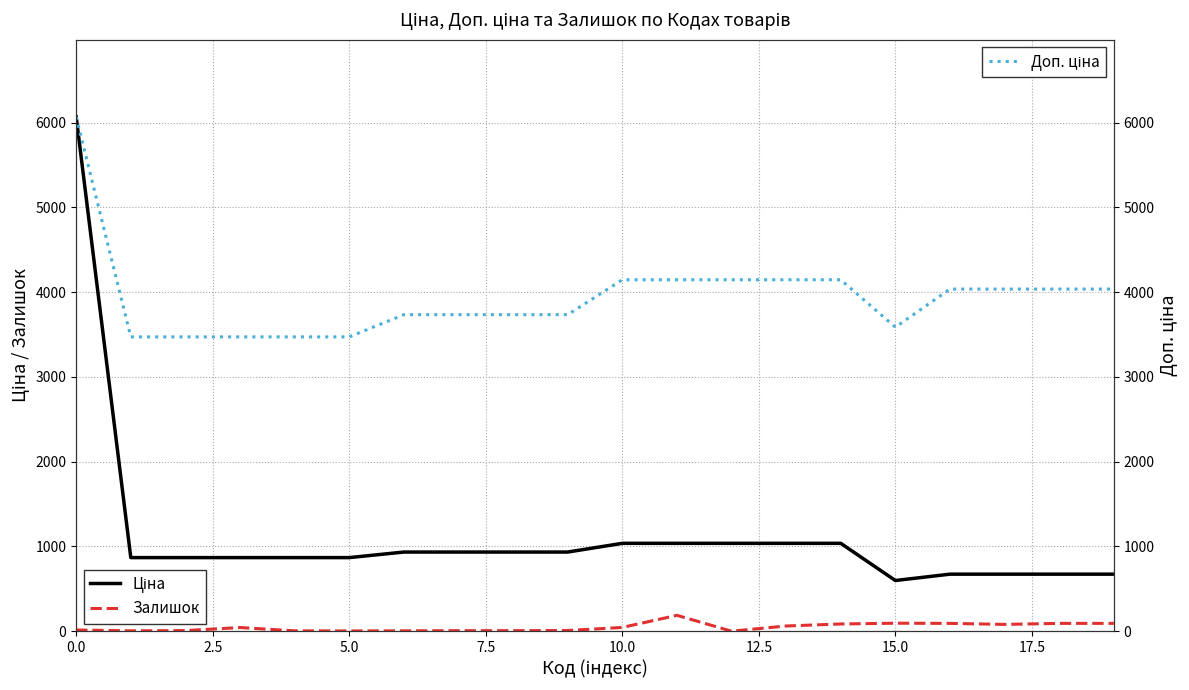

True or false: Ціна has more than 1 points higher than both neighbors.

False